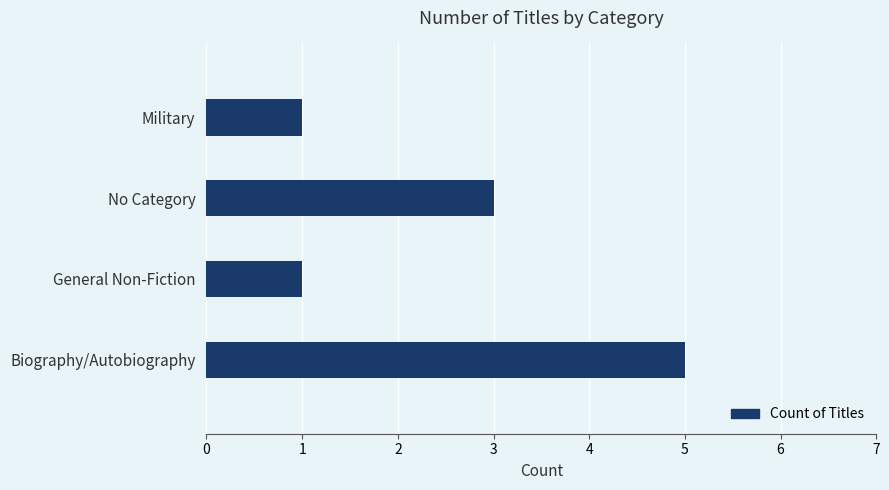

At which label is the value closest to 3?

No Category